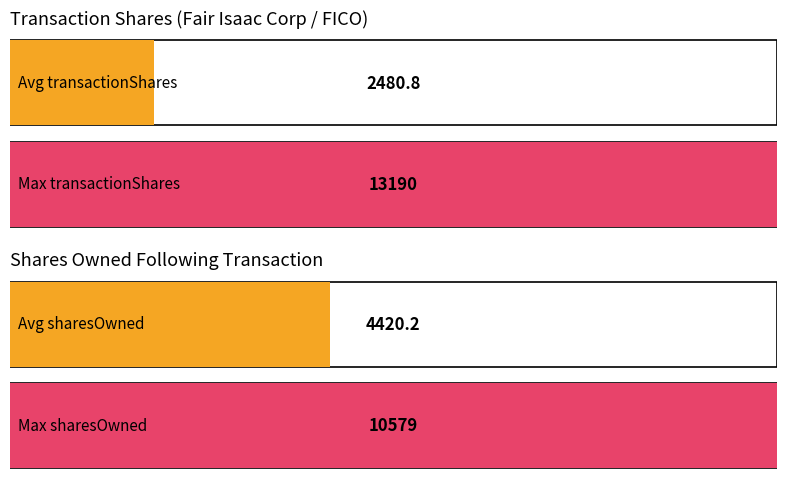

Are the bars grouped side by side (vs. stacked)?

Yes